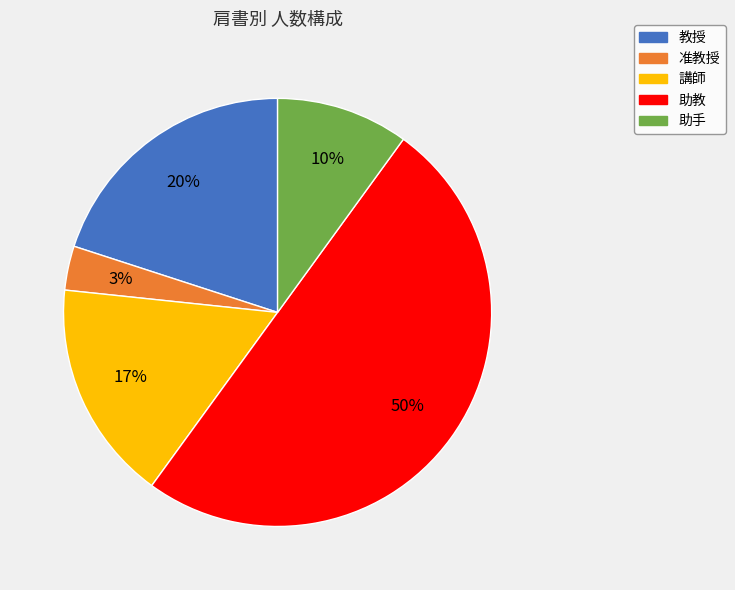

What percentage is the 教授 slice, to the nearest percent?

20%